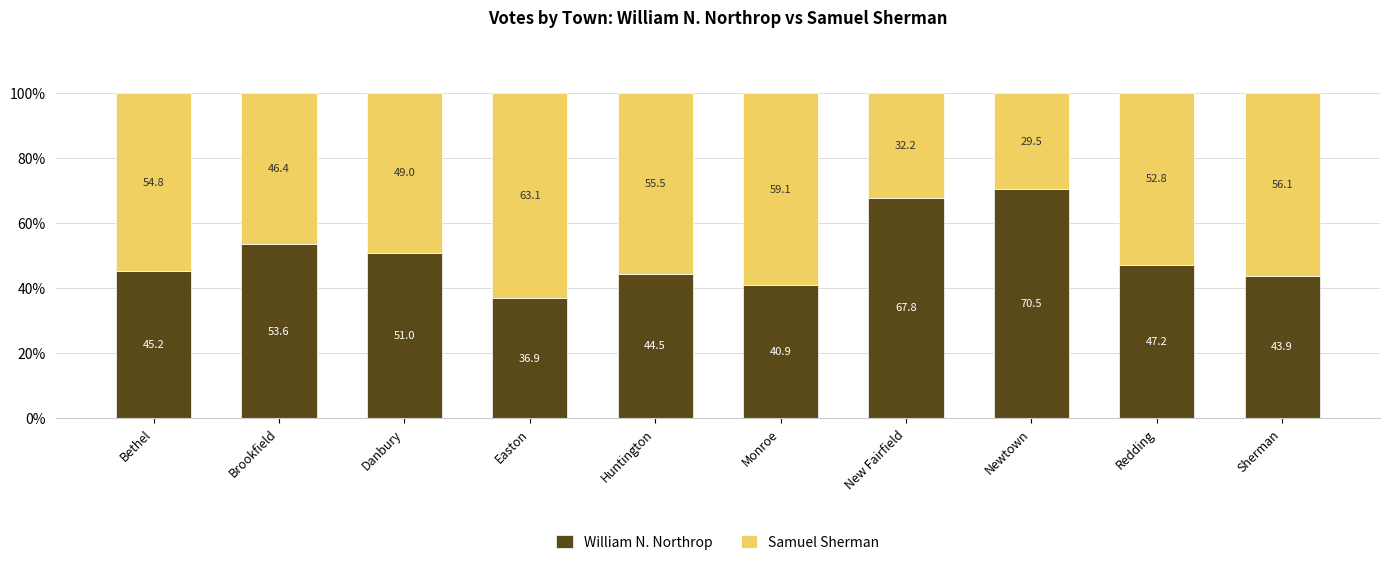

Where does the William N. Northrop series first go above 47?

Brookfield